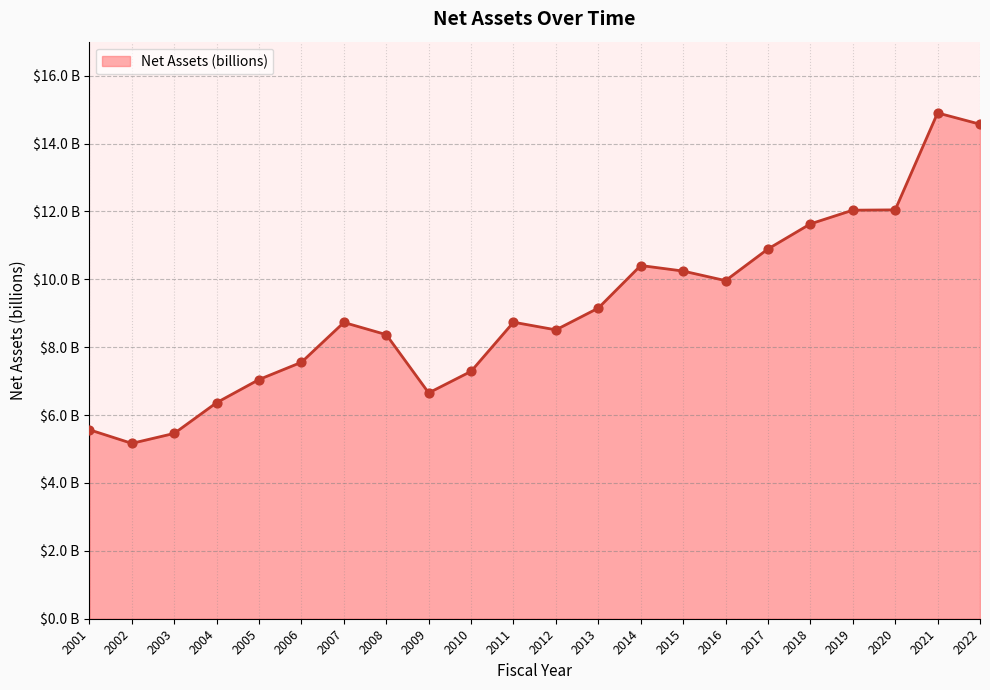

Approximately how many times larger is the value at 2018 compared to 2019?

1.0